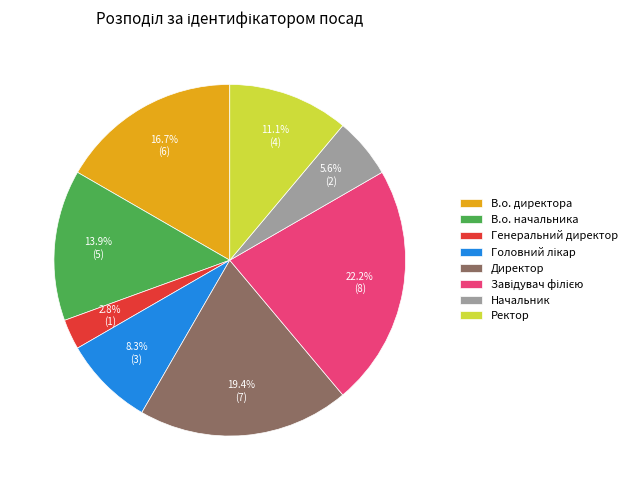

What is the smallest slice in the pie chart?

Генеральний директор